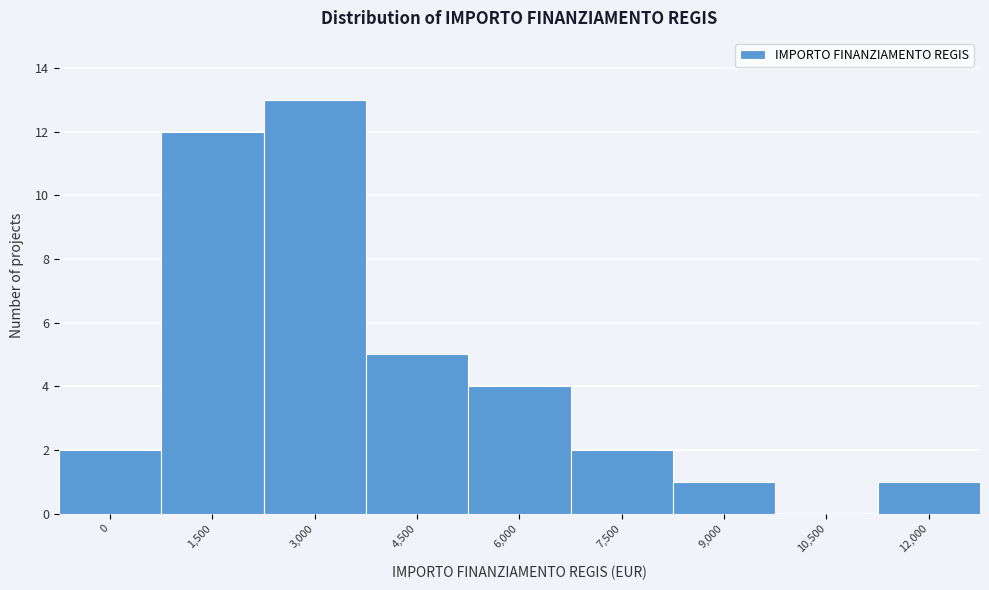

Reading right to left, list all the values displayed in this chart.

12,000=1	10,500=0	9,000=1	7,500=2	6,000=4	4,500=5	3,000=13	1,500=12	0=2